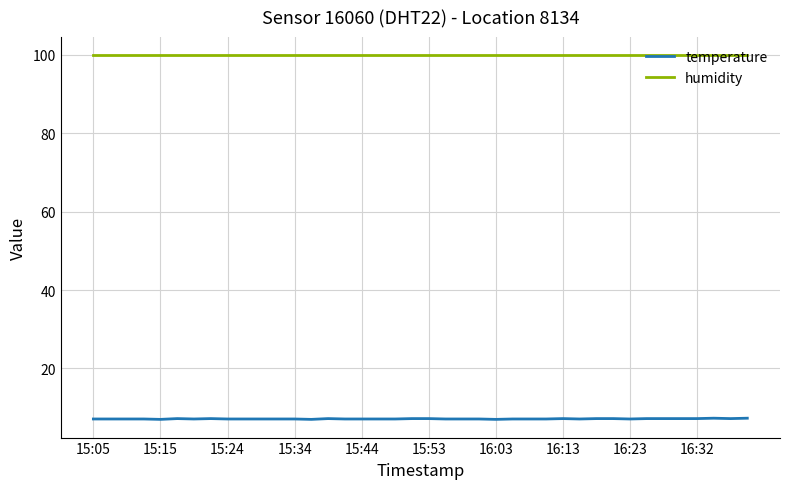

What is the greatest value displayed?

99.9